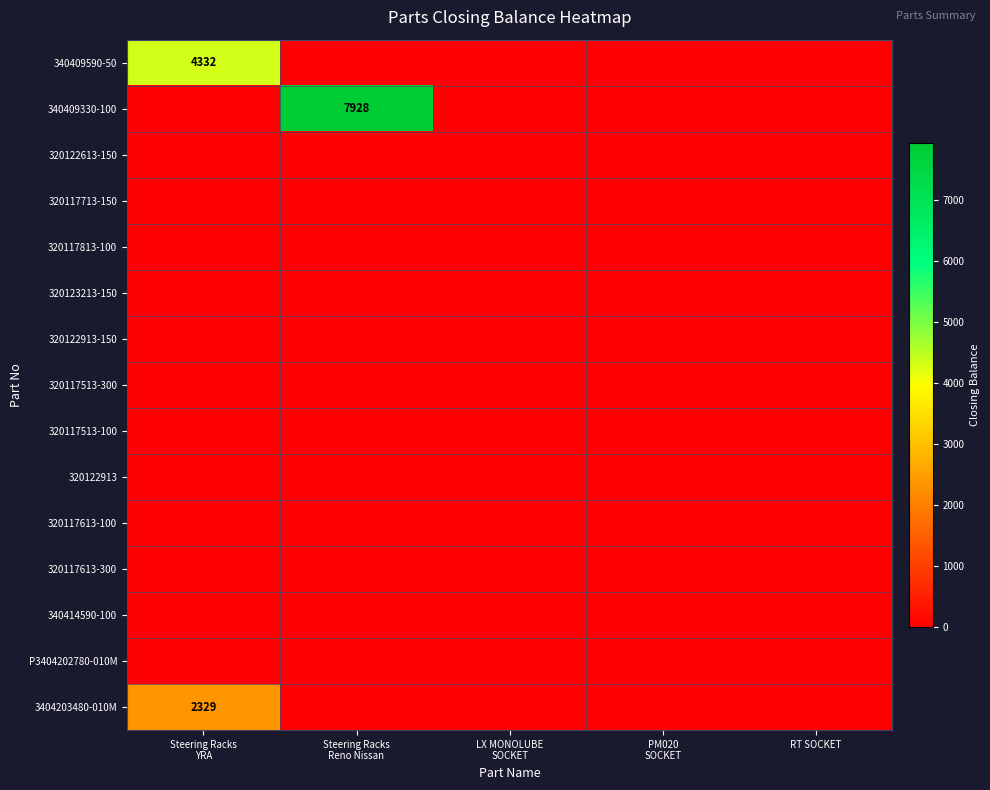

Is it true that 3404203480-010M equals 1618 at Steering Racks YRA?

False